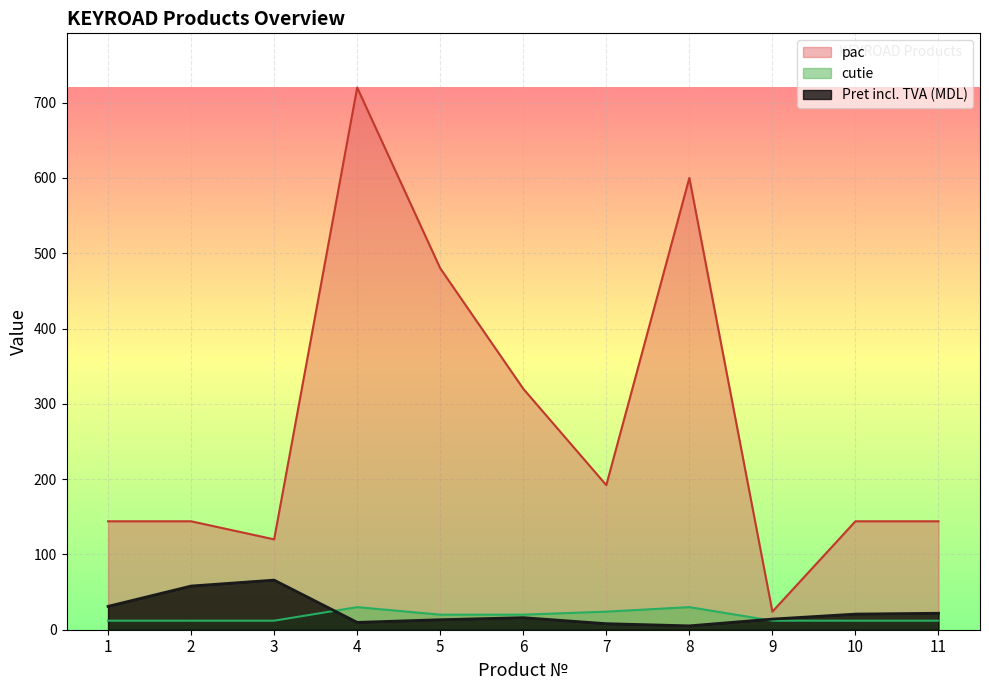

What is the approximate value of pac at 10?

144.0